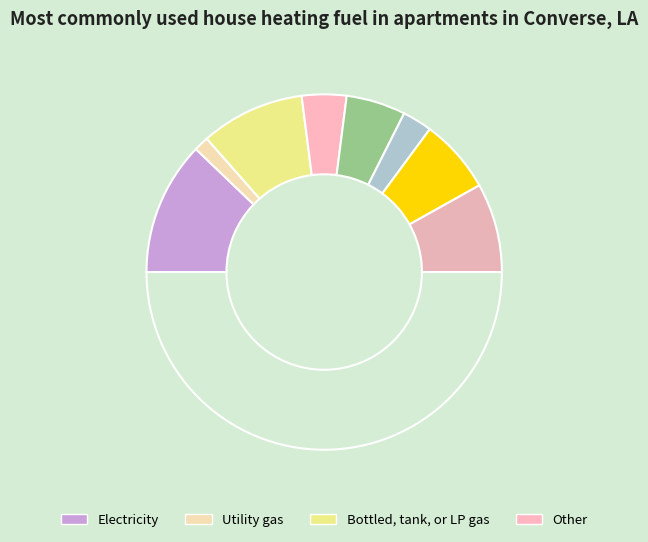

Count the number of slices in the pie.

9